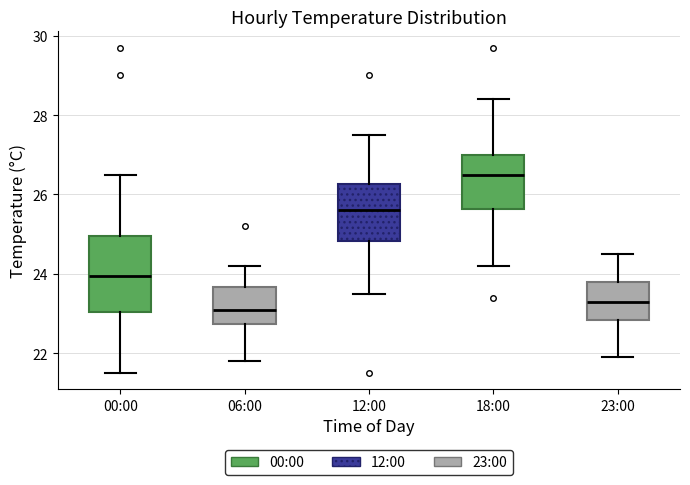

Reading left to right, transcribe this box plot: for each box, give where its median line is, the range the box spans, and where its two whiskers end, as read against the y-axis. The values are not printed on the chart, so give them approximately, as read against the axis.

00:00: median 24.0, box 23.0 to 25.0, whiskers 21.6 to 26.6
06:00: median 23.2, box 22.8 to 23.6, whiskers 21.8 to 24.2
12:00: median 25.6, box 24.8 to 26.2, whiskers 23.6 to 27.6
18:00: median 26.6, box 25.6 to 27.0, whiskers 24.2 to 28.4
23:00: median 23.4, box 22.8 to 23.8, whiskers 22.0 to 24.6